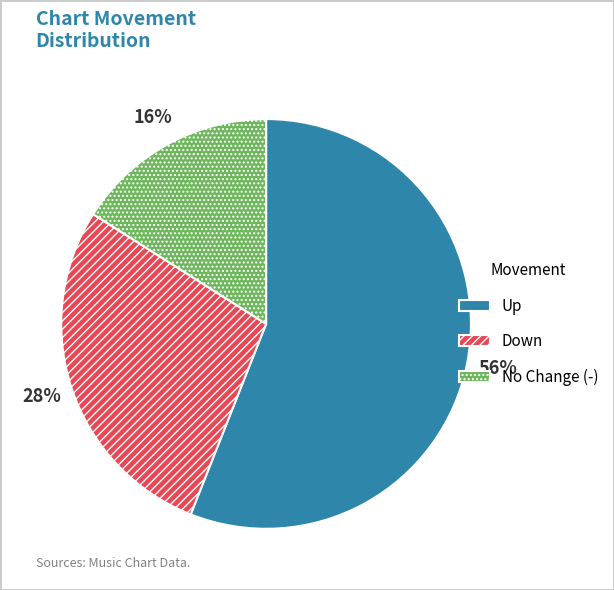

Is there a majority slice in this chart?

Yes